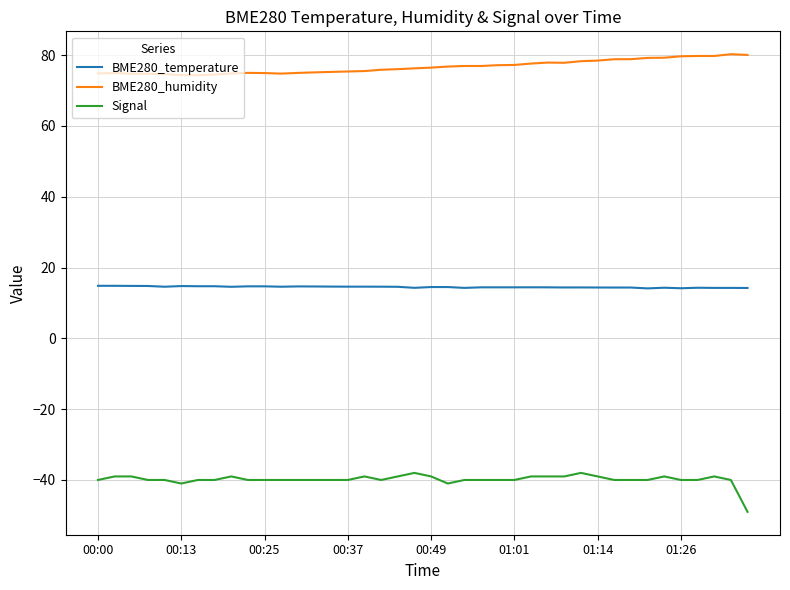

True or false: BME280_humidity and Signal intersect in this chart.

False